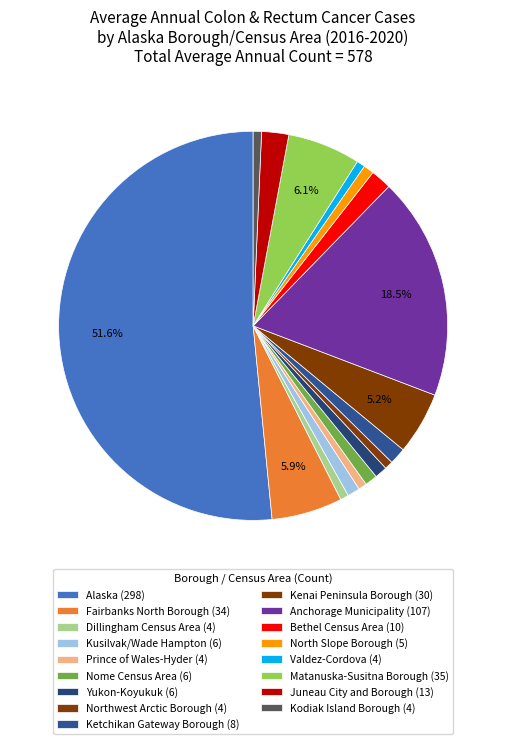

Which category has the biggest portion of the pie?

Alaska